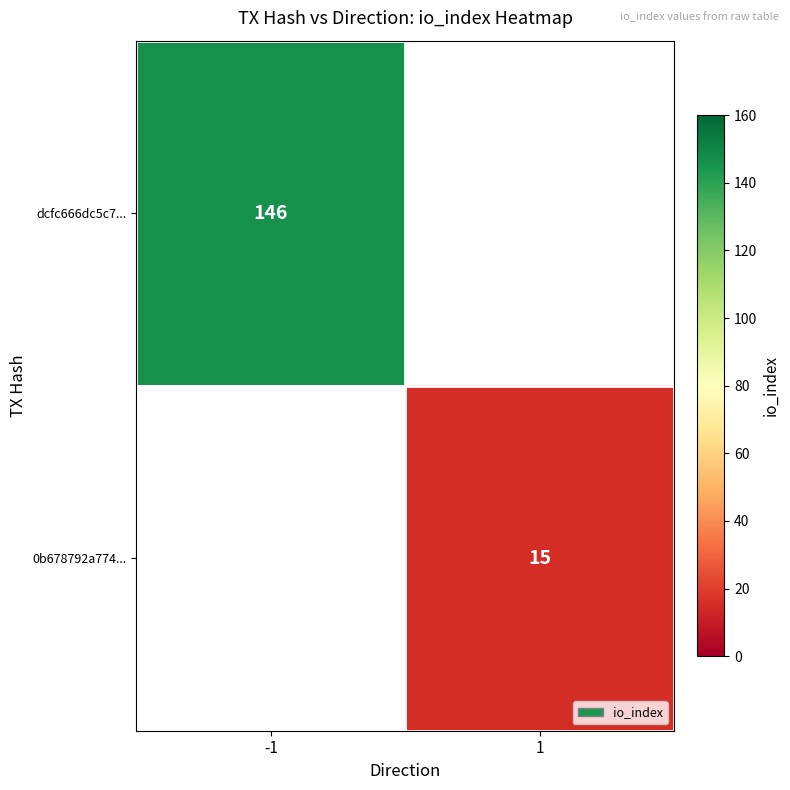

Which label corresponds to the largest value in the chart?

-1